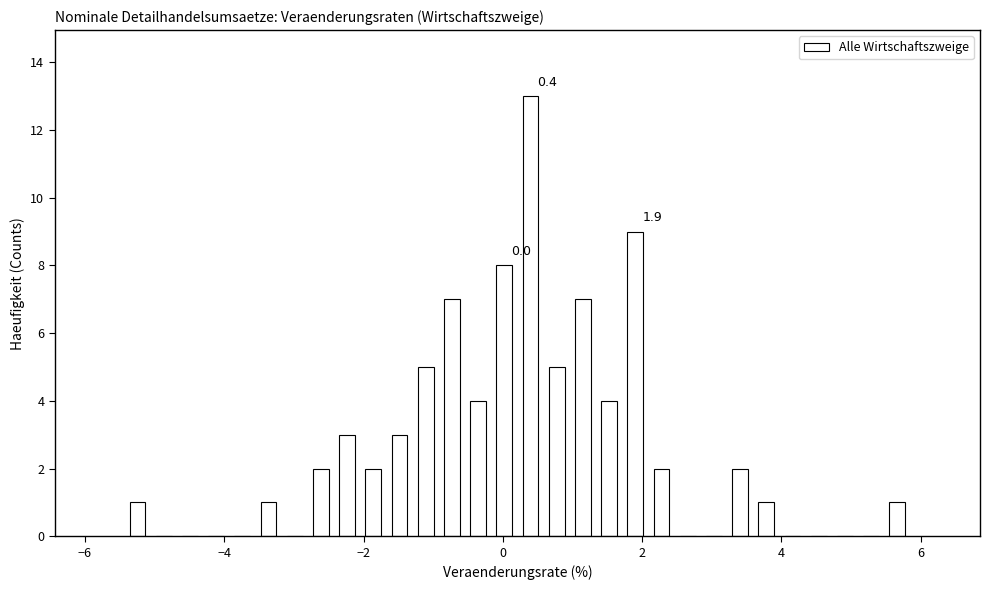

Around what value on the x-axis is the tallest bar? Give the approximate position of its centre, as read against the axis.

0.4